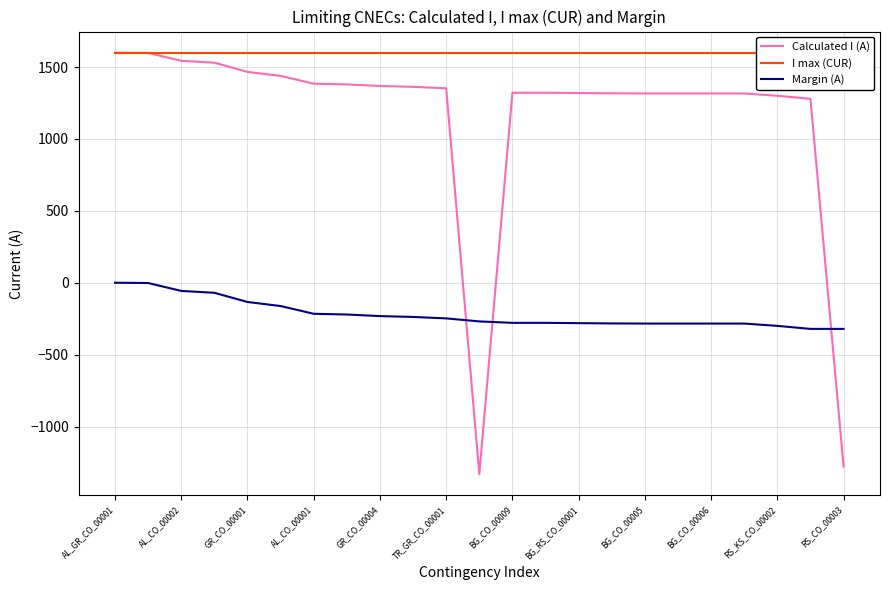

How many lines are shown in the chart?

3